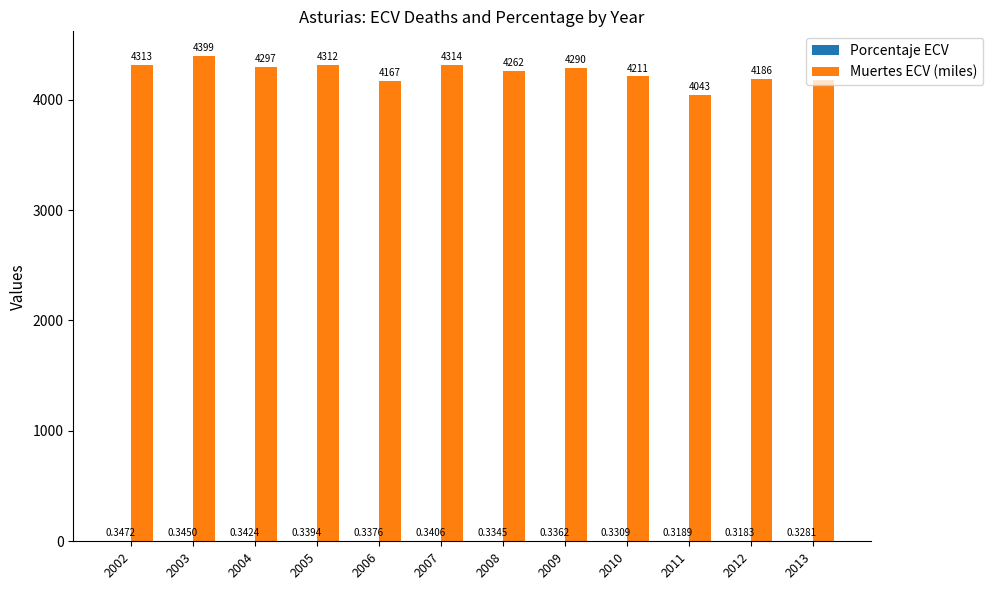

What is the sum of all Muertes ECV (miles) values?

50968.0